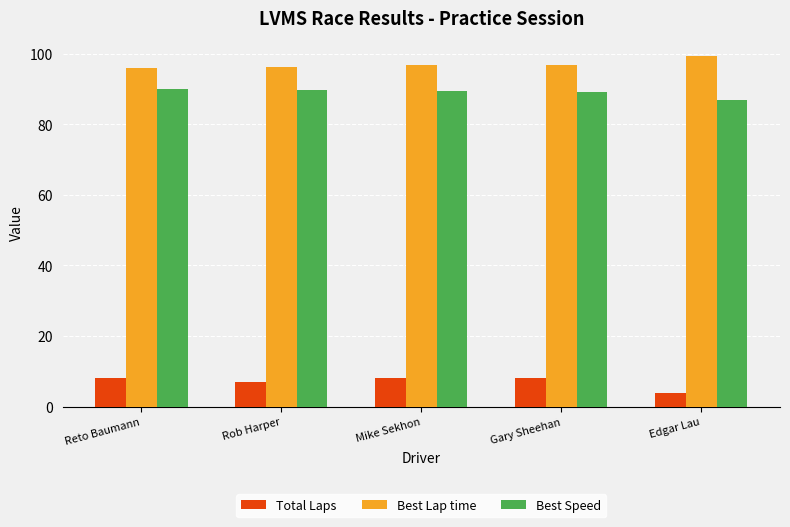

How many categories are shown in the chart?

5